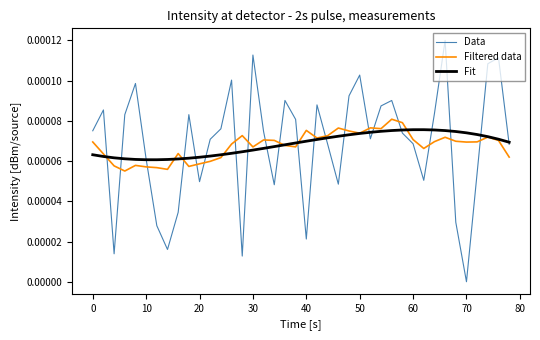

Is this an area chart (filled region under the line)?

No